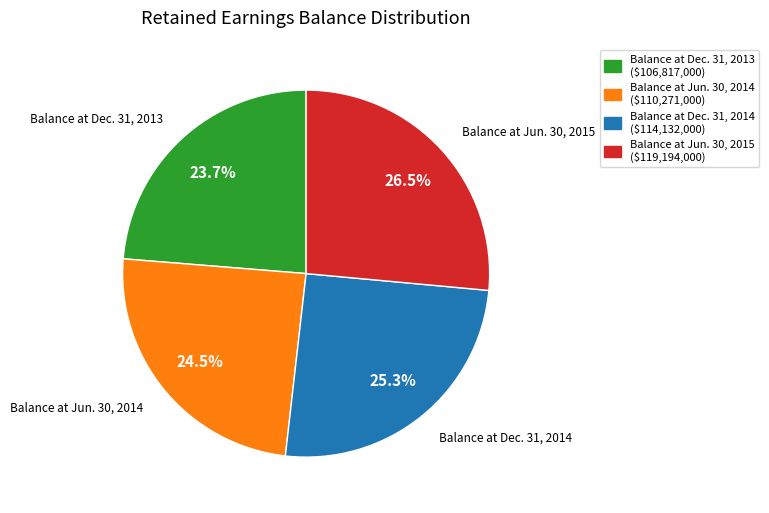

Which has a higher value, Balance at Dec. 31, 2013 or Balance at Dec. 31, 2014?

Balance at Dec. 31, 2014